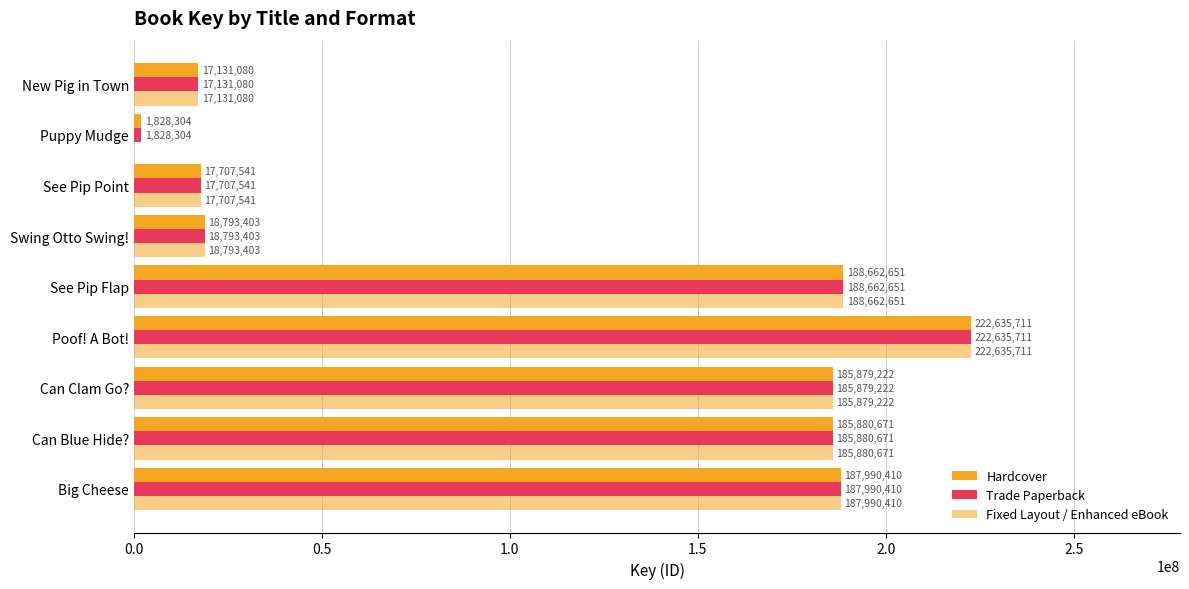

What is the difference between the maximum and minimum values in the Trade Paperback series?

220807407